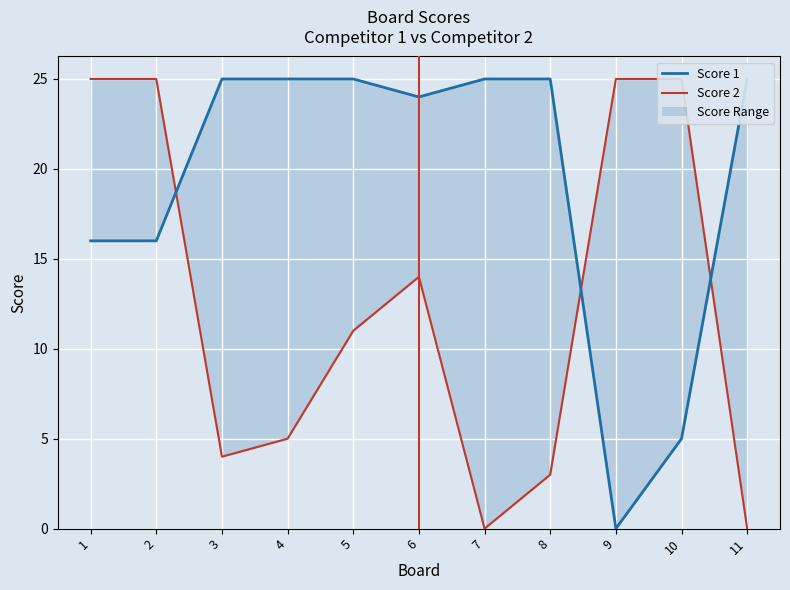

After their last crossing, which series has the higher values: Score 2 or Score 1?

Score 1